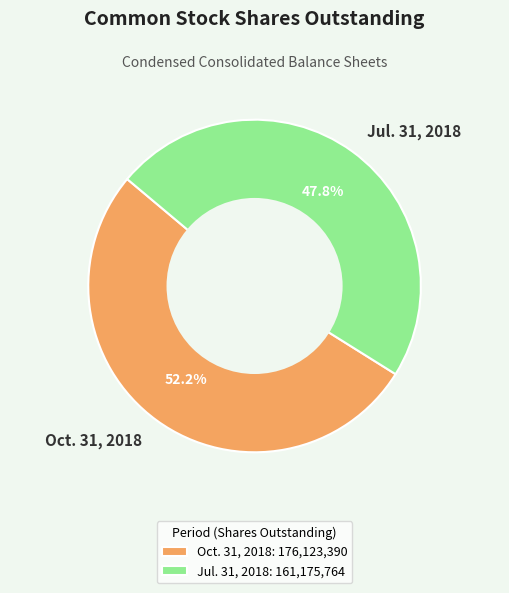

To the nearest percent, what percentage of the pie is Jul. 31, 2018?

48%